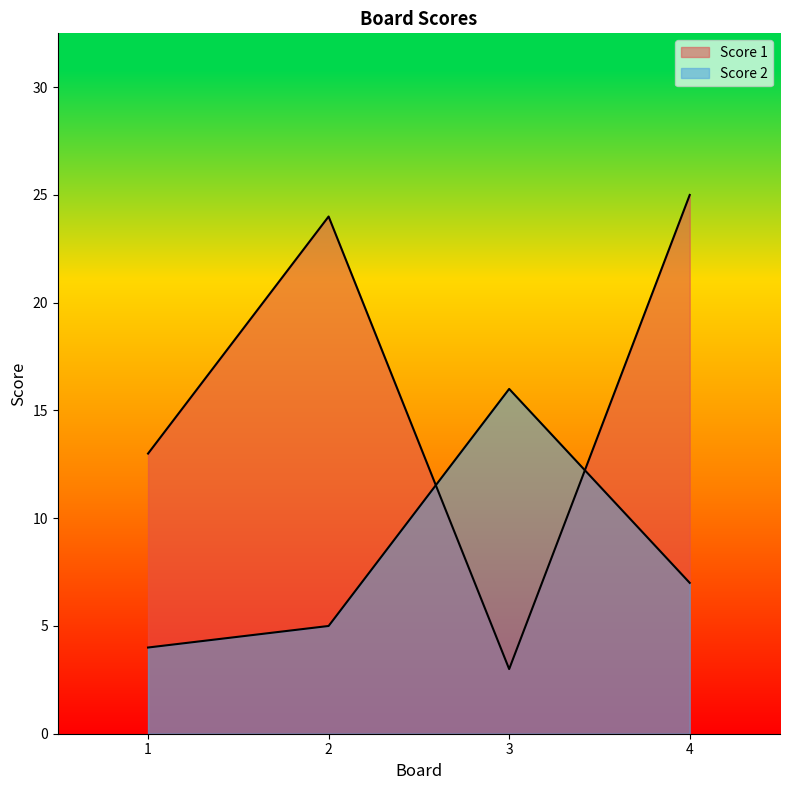

Rank the series at 4 from highest to lowest value.

Score 1, Score 2